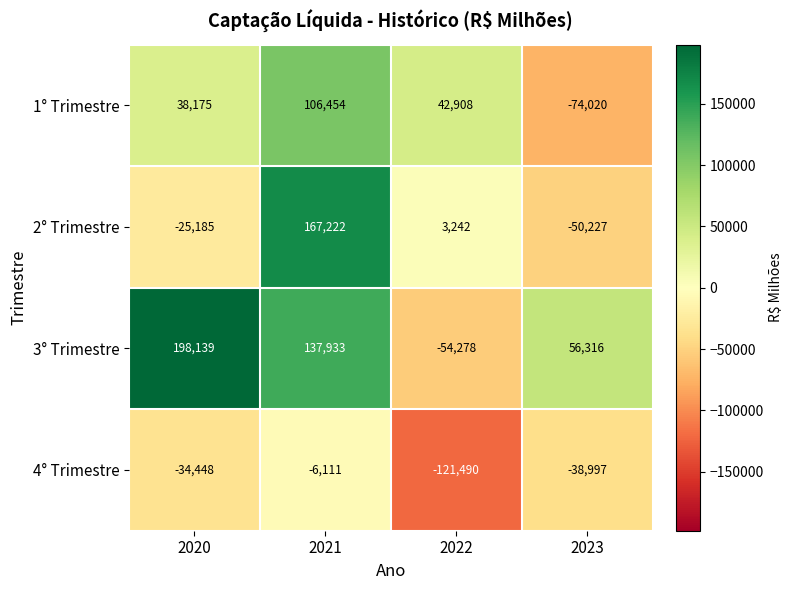

Reading left to right, what are all the values shown in this chart?

1° Trimestre: 2020=38175	2021=106454	2022=42908	2023=-74020
2° Trimestre: 2020=-25185	2021=167222	2022=3242	2023=-50227
3° Trimestre: 2020=198139	2021=137933	2022=-54278	2023=56316
4° Trimestre: 2020=-34448	2021=-6111	2022=-121490	2023=-38997